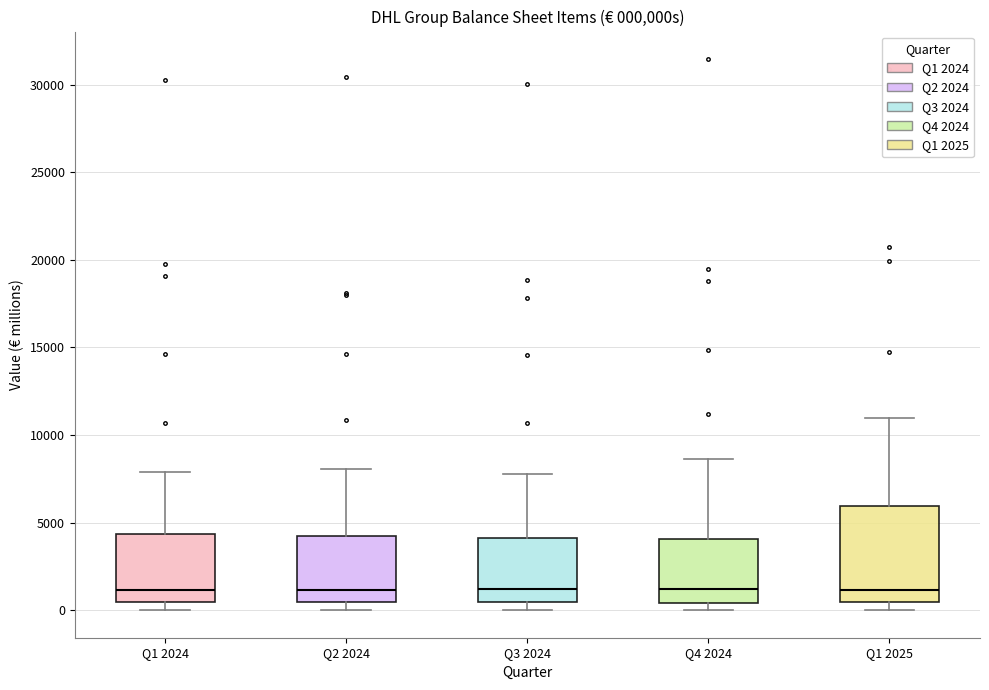

Which box is the tallest, from its lower edge to its upper edge?

Q1 2025